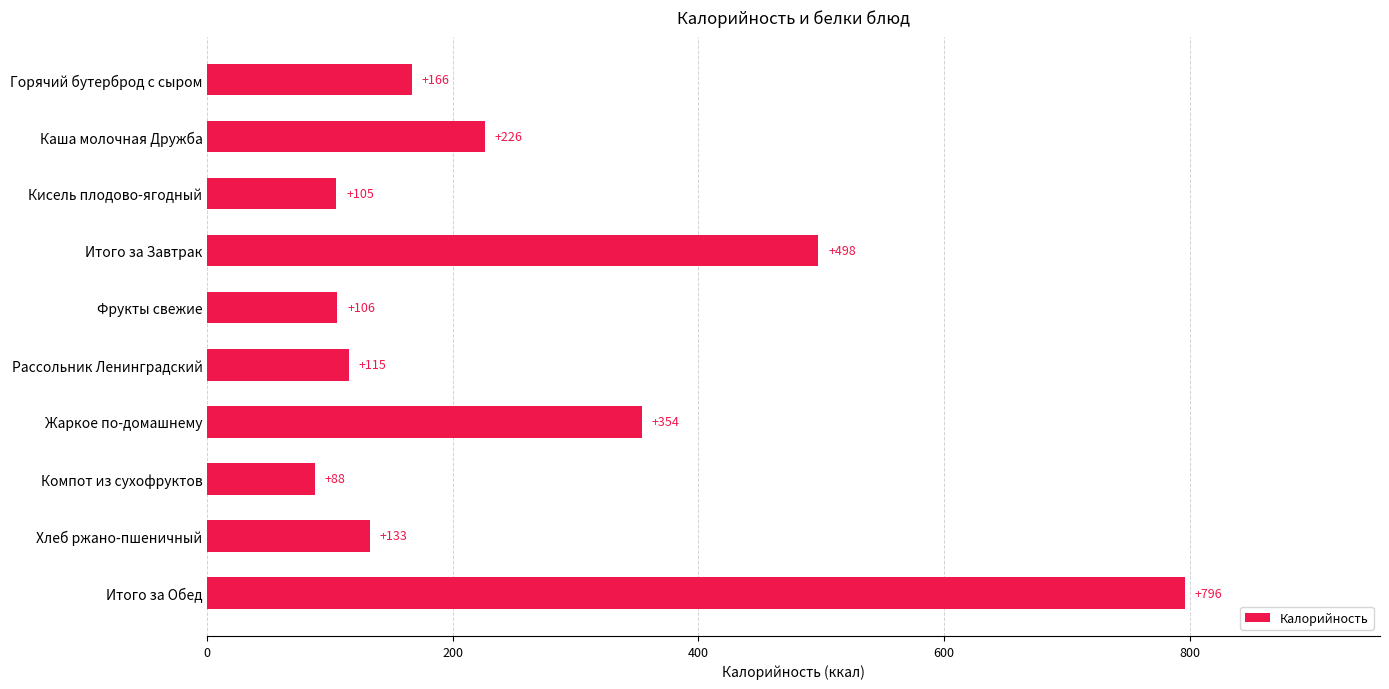

What is the sum of all values?

2587.3